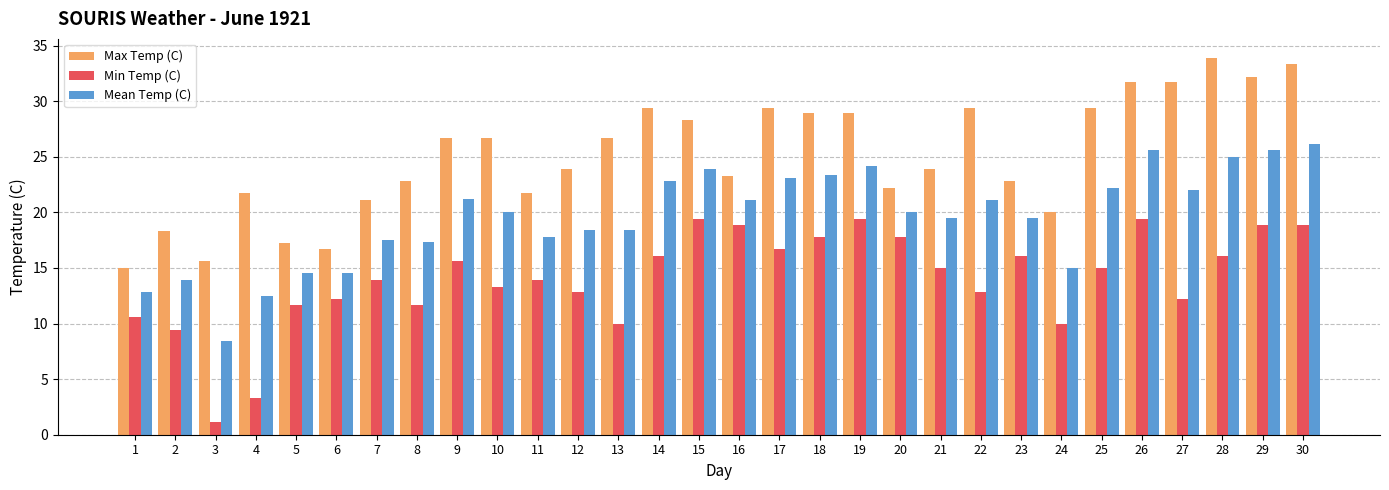

What value does the Min Temp (C) series have at 4?

3.3